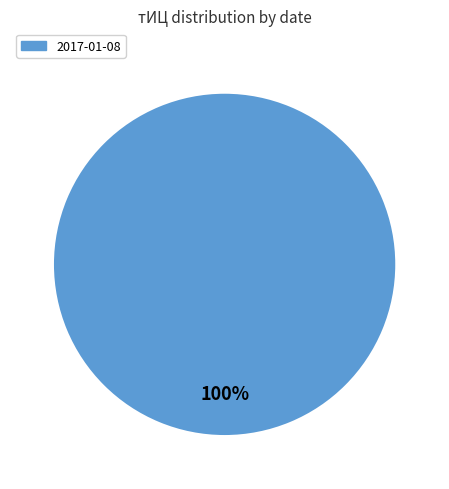

Rank the categories by value from lowest to highest.

2017-01-08